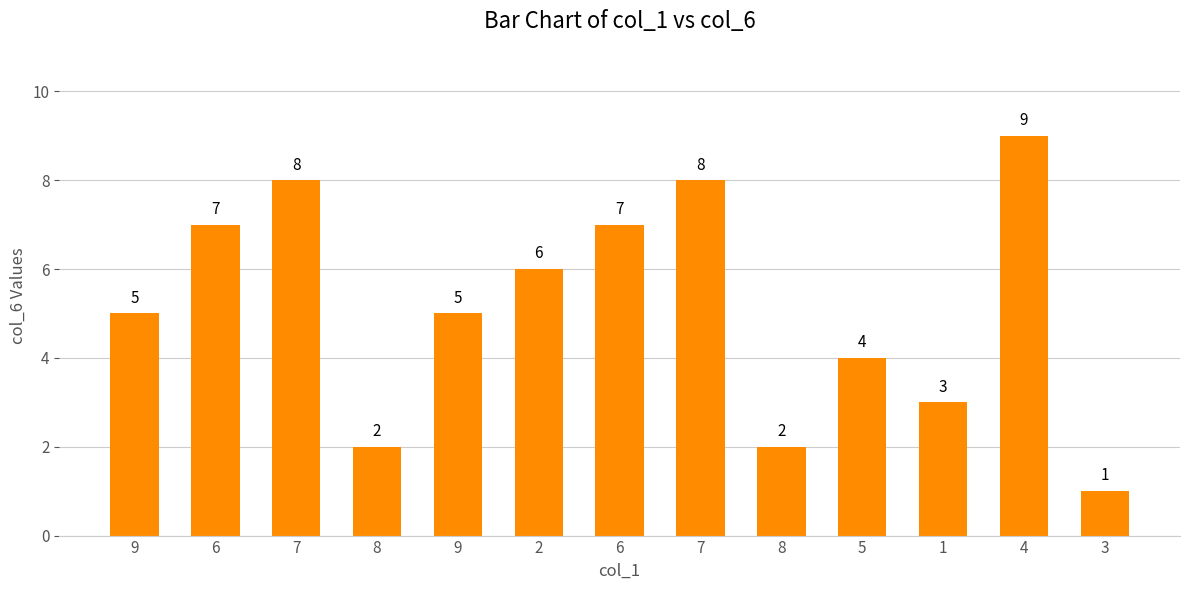

Does the chart contain any negative values?

No